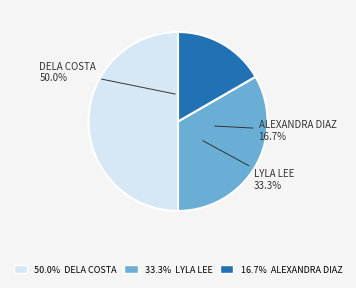

How many slices are in this pie chart?

3